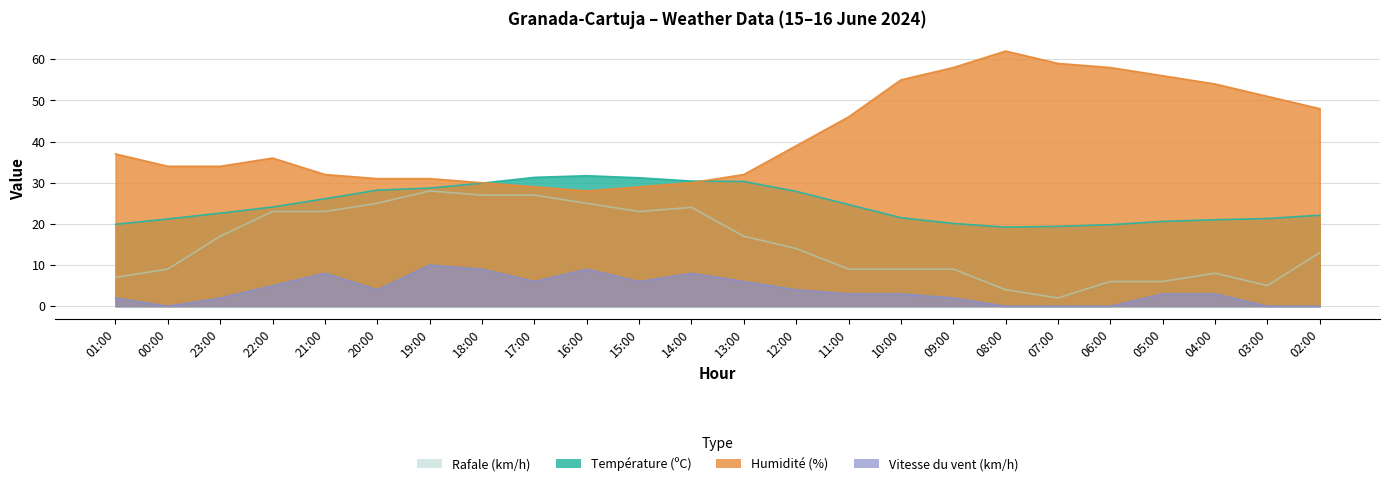

True or false: Température (ºC) and Vitesse du vent (km/h) cross at least once.

False